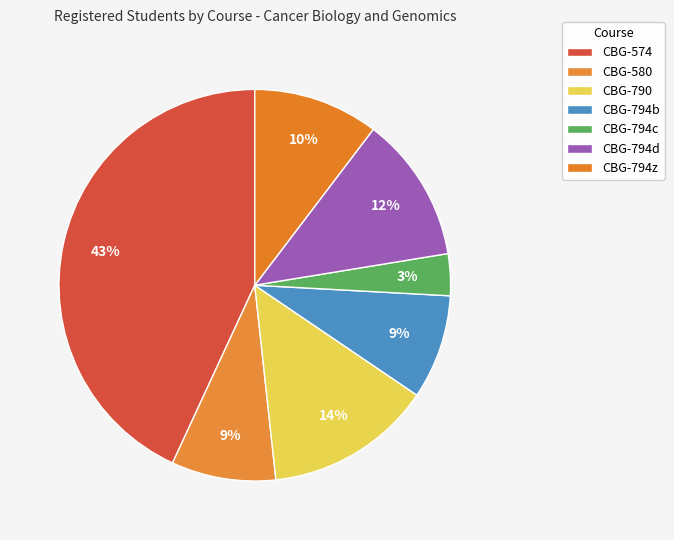

What is the total percentage of CBG-574 and CBG-790?

56.9%